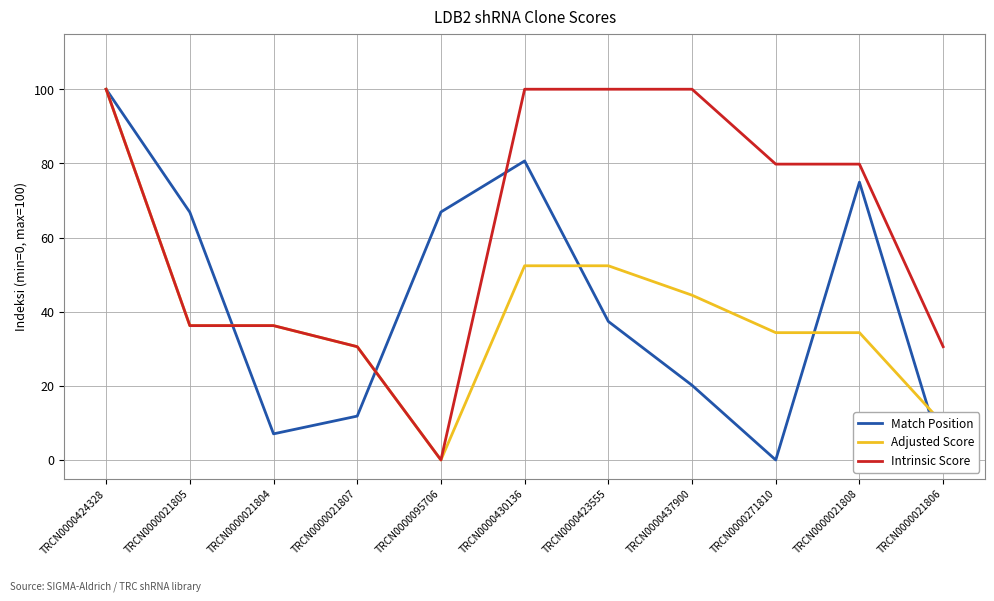

At which category is the sum across all series the highest?

TRCN0000424328